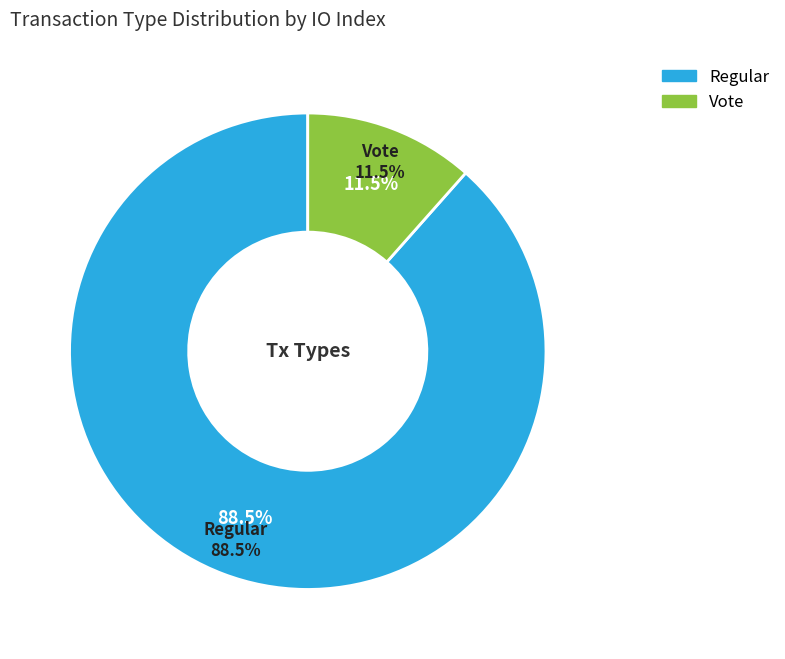

To the nearest percent, what is the difference between the Vote and Regular slice percentages?

77%